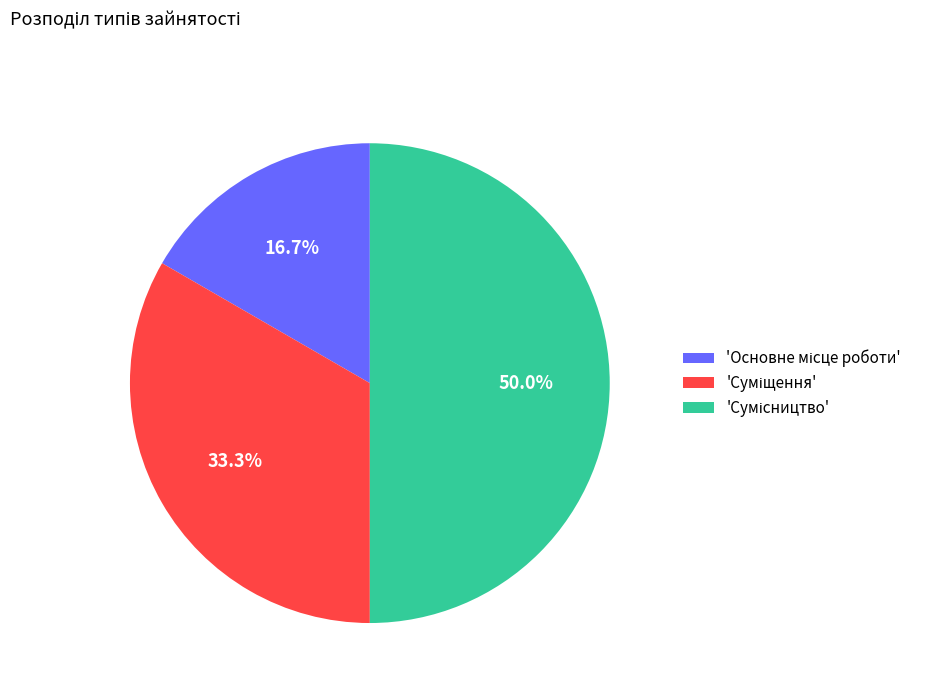

How many slices are in this pie chart?

3